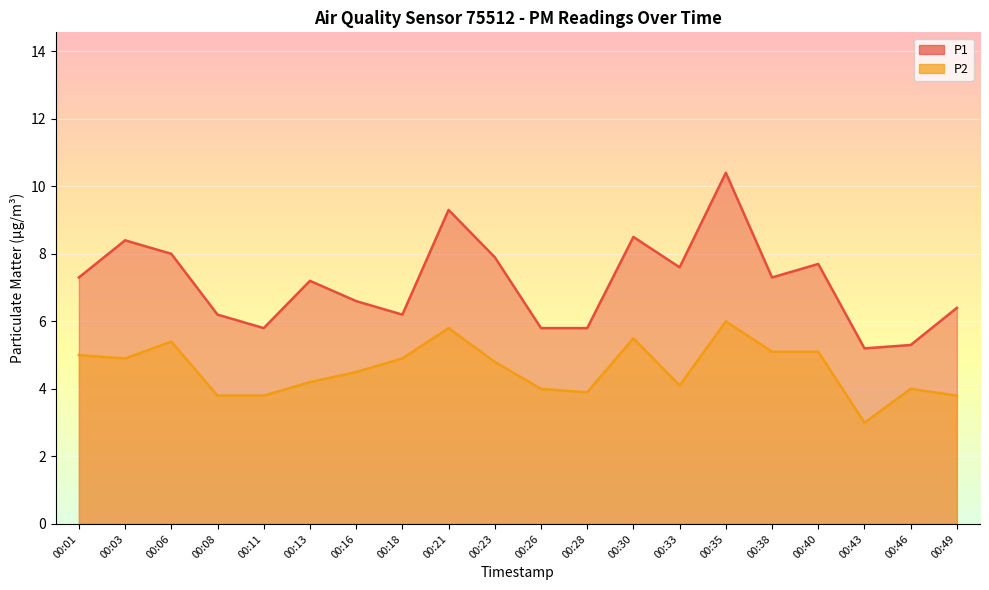

Between 00:28 and 00:43, which series saw the biggest shift?

P2